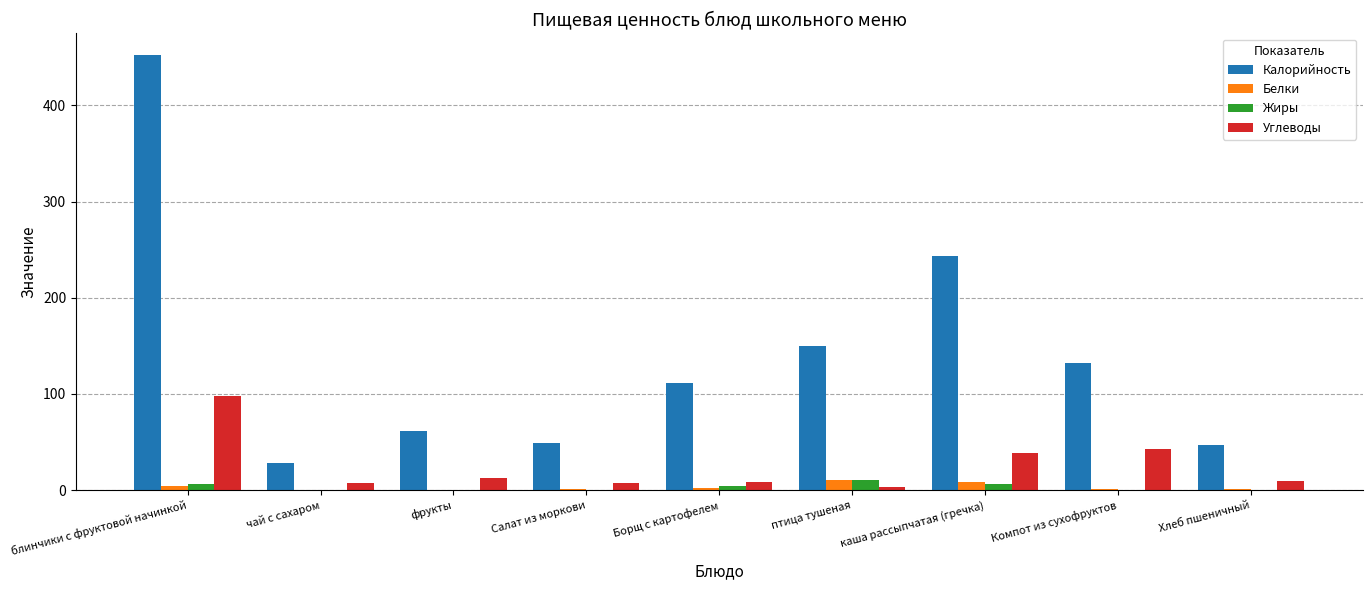

True or false: Калорийность has a value of 111.0 at Борщ с картофелем.

True